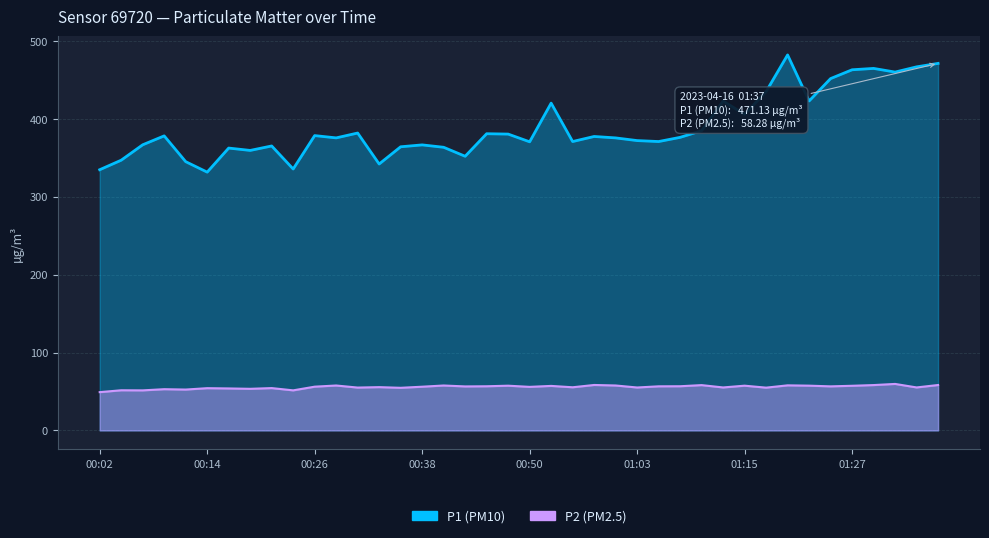

What position from the left is 00:43?

18